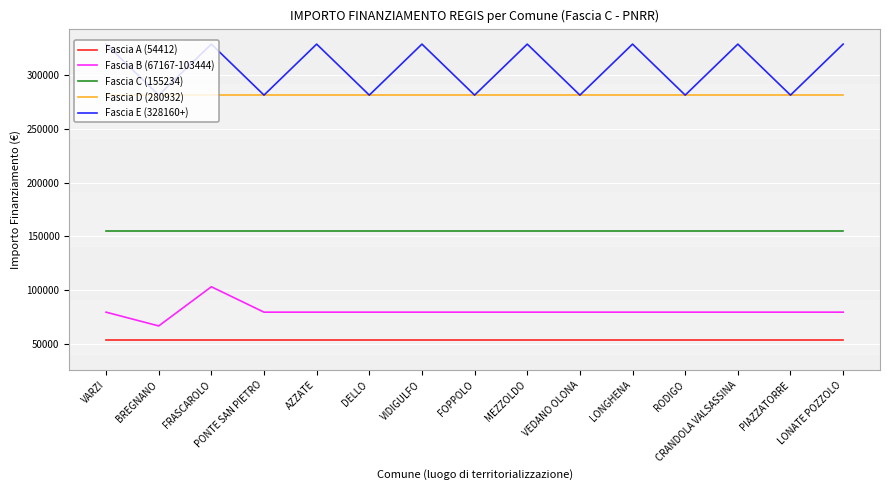

Reading left to right, what are all the values shown in this chart?

Fascia A (54412): VARZI=54412	BREGNANO=54412	FRASCAROLO=54412	PONTE SAN PIETRO=54412	AZZATE=54412	DELLO=54412	VIDIGULFO=54412	FOPPOLO=54412	MEZZOLDO=54412	VEDANO OLONA=54412	LONGHENA=54412	RODIGO=54412	CRANDOLA VALSASSINA=54412	PIAZZATORRE=54412	LONATE POZZOLO=54412
Fascia B (67167-103444): VARZI=79922	BREGNANO=67167	FRASCAROLO=103444	PONTE SAN PIETRO=79922	AZZATE=79922	DELLO=79922	VIDIGULFO=79922	FOPPOLO=79922	MEZZOLDO=79922	VEDANO OLONA=79922	LONGHENA=79922	RODIGO=79922	CRANDOLA VALSASSINA=79922	PIAZZATORRE=79922	LONATE POZZOLO=79922
Fascia C (155234): VARZI=155234	BREGNANO=155234	FRASCAROLO=155234	PONTE SAN PIETRO=155234	AZZATE=155234	DELLO=155234	VIDIGULFO=155234	FOPPOLO=155234	MEZZOLDO=155234	VEDANO OLONA=155234	LONGHENA=155234	RODIGO=155234	CRANDOLA VALSASSINA=155234	PIAZZATORRE=155234	LONATE POZZOLO=155234
Fascia D (280932): VARZI=280932	BREGNANO=280932	FRASCAROLO=280932	PONTE SAN PIETRO=280932	AZZATE=280932	DELLO=280932	VIDIGULFO=280932	FOPPOLO=280932	MEZZOLDO=280932	VEDANO OLONA=280932	LONGHENA=280932	RODIGO=280932	CRANDOLA VALSASSINA=280932	PIAZZATORRE=280932	LONATE POZZOLO=280932
Fascia E (328160+): VARZI=328160	BREGNANO=280932	FRASCAROLO=328160	PONTE SAN PIETRO=280932	AZZATE=328160	DELLO=280932	VIDIGULFO=328160	FOPPOLO=280932	MEZZOLDO=328160	VEDANO OLONA=280932	LONGHENA=328160	RODIGO=280932	CRANDOLA VALSASSINA=328160	PIAZZATORRE=280932	LONATE POZZOLO=328160